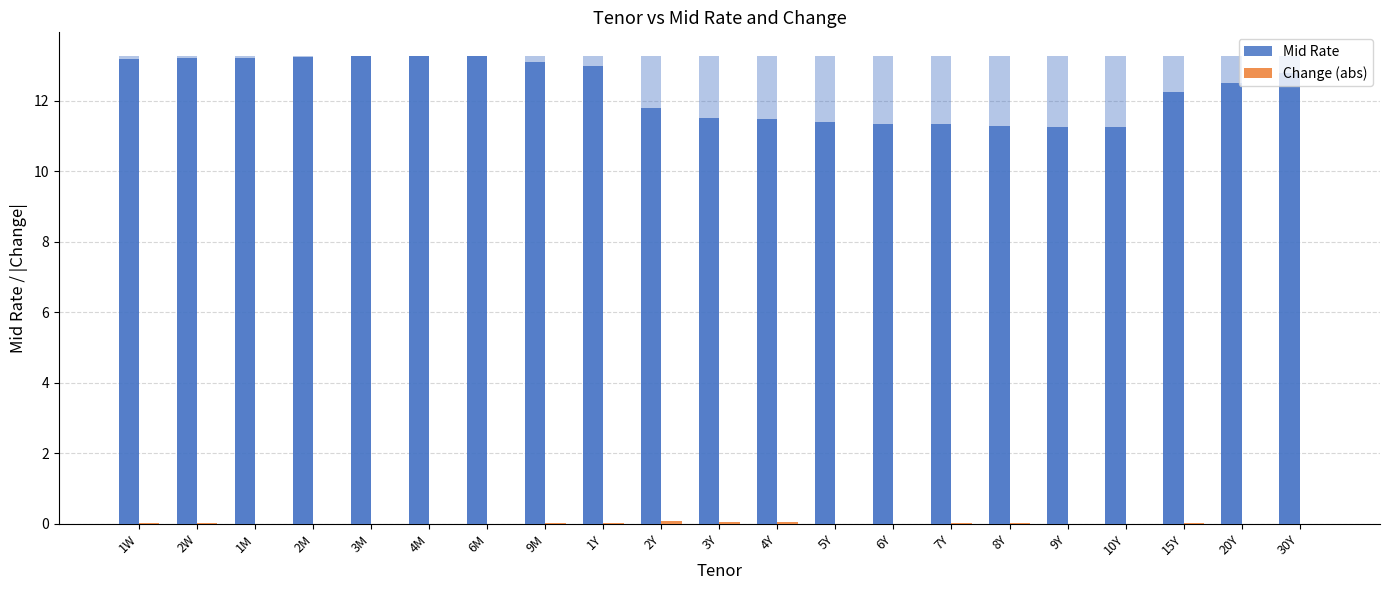

What is the label of the 9th bar from the left?

1Y